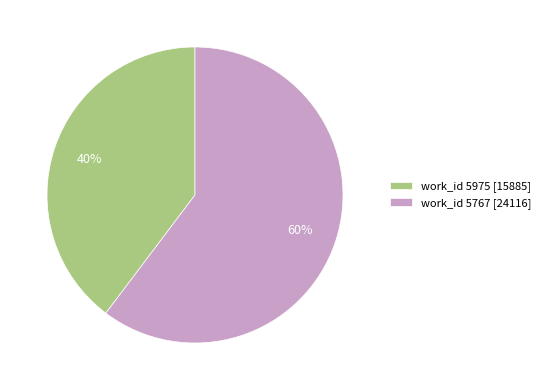

Combined, do work_id 5767 [24116] and work_id 5975 [15885] account for over 50%?

Yes